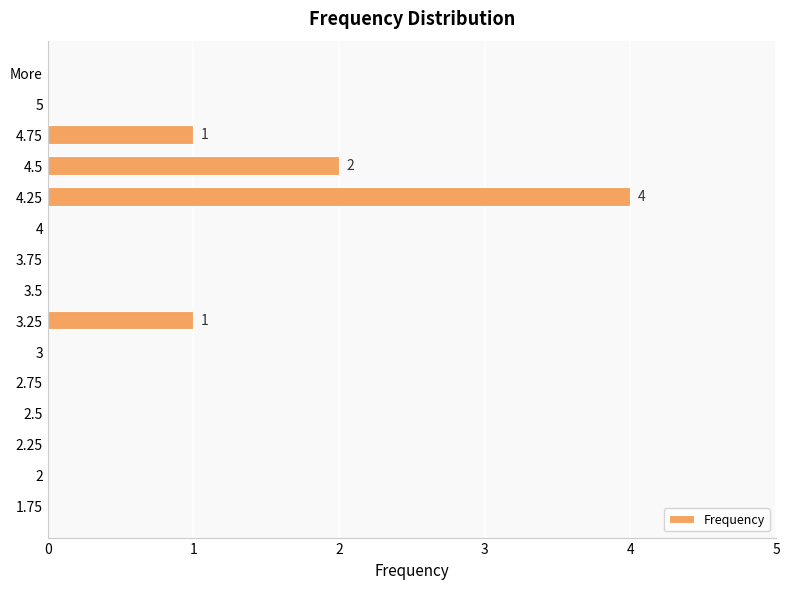

The value at 4 is -2. True or false?

False